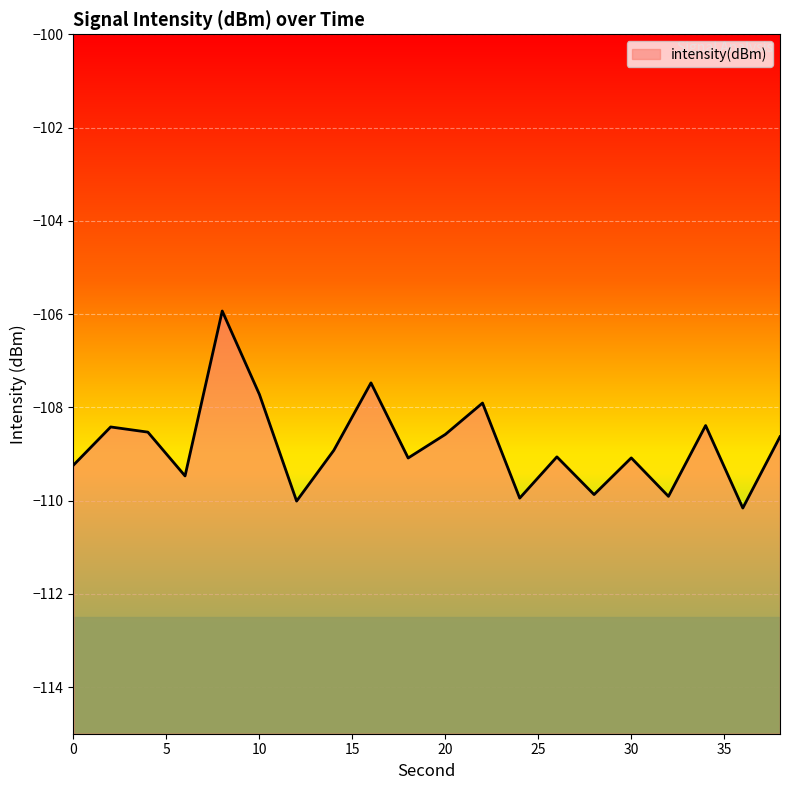

True or false: the data has more than 1 interior local peaks.

True